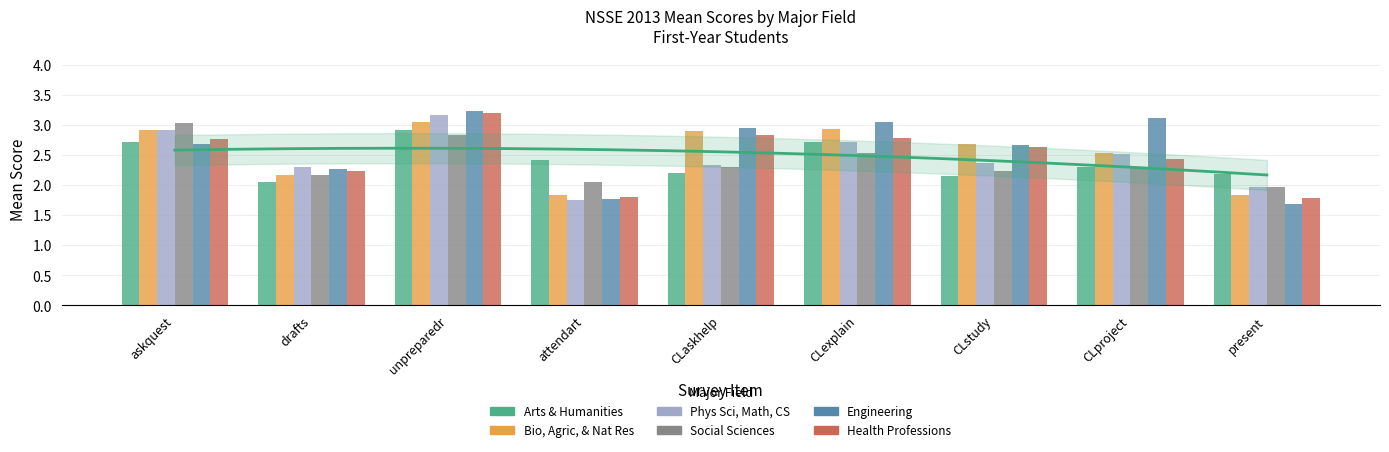

Read the Phys Sci, Math, CS value at drafts.

2.3